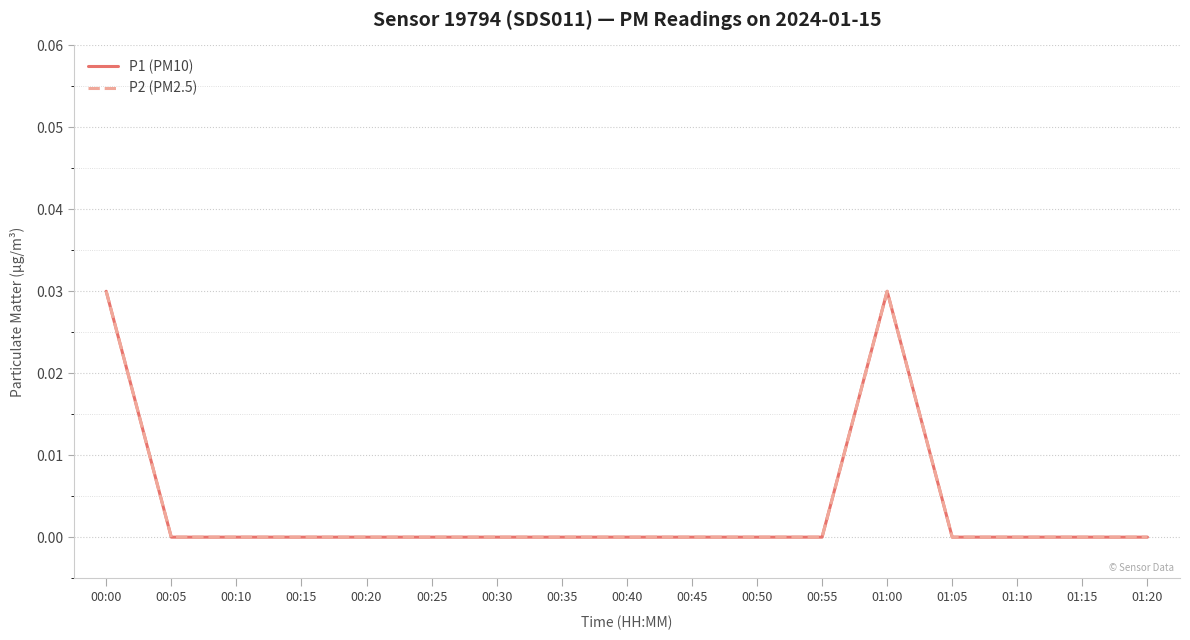

Is this an area chart (filled region under the line)?

No